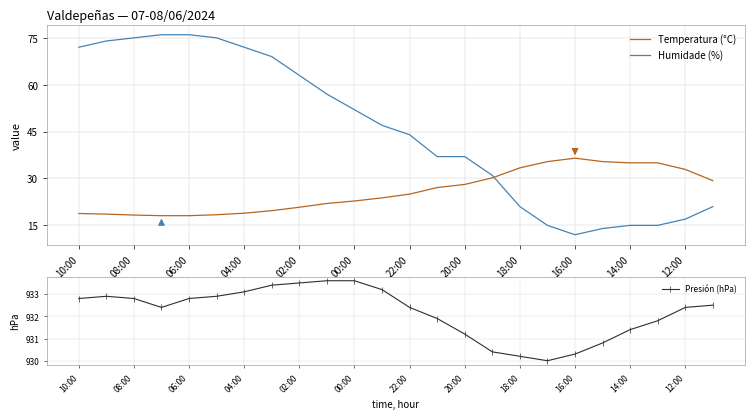

Read the Temperatura (°C) value at 04:00.

18.9